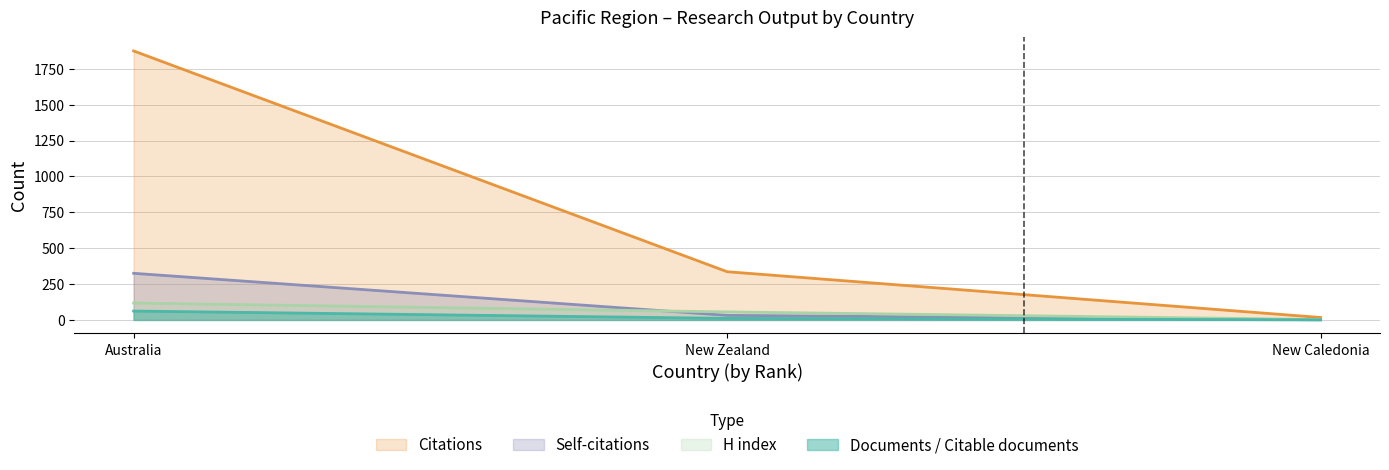

The Documents / Citable documents series shows 62 at Australia. True or false?

True